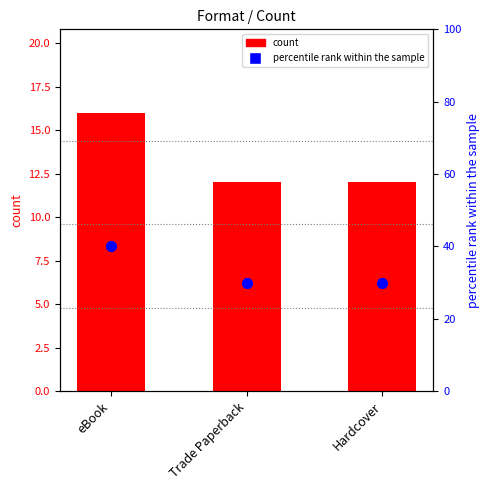

Which series has the largest Y range (max minus min)?

percentile rank within the sample